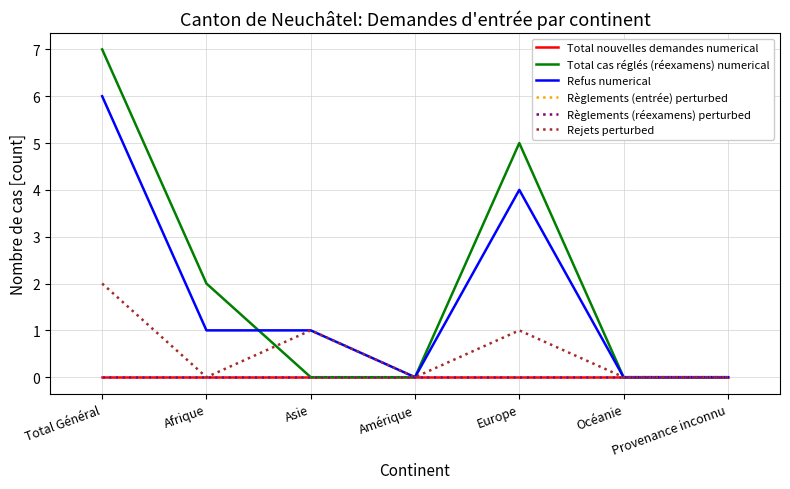

At which category does Refus numerical reach its first local peak?

Europe